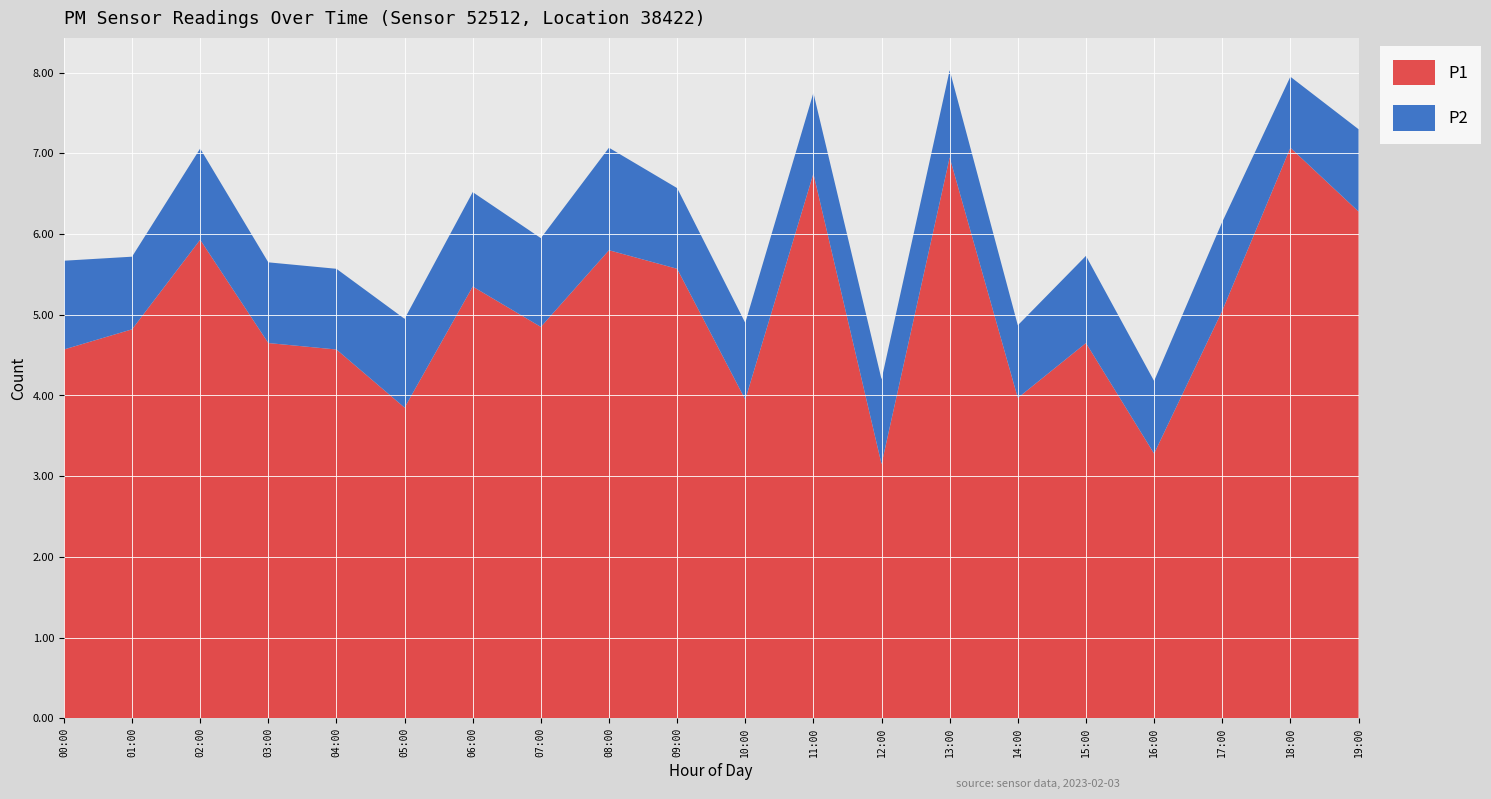

Reading left to right, extract all data points from this chart.

P1: 4.6	4.8	5.9	4.7	4.6	3.9	5.3	4.8	5.8	5.6	4.0	6.8	3.1	7.0	4.0	4.7	3.3	5.0	7.1	6.3
P2: 1.1	0.9	1.1	1.0	1.0	1.1	1.2	1.1	1.3	1.0	0.9	1.0	1.1	1.1	0.9	1.1	0.9	1.1	0.9	1.0